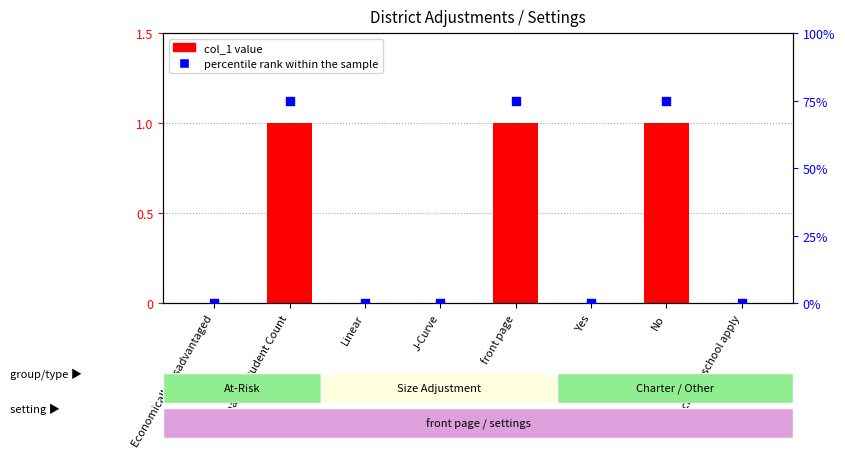

Which series has the widest spread of Y values?

percentile rank within the sample